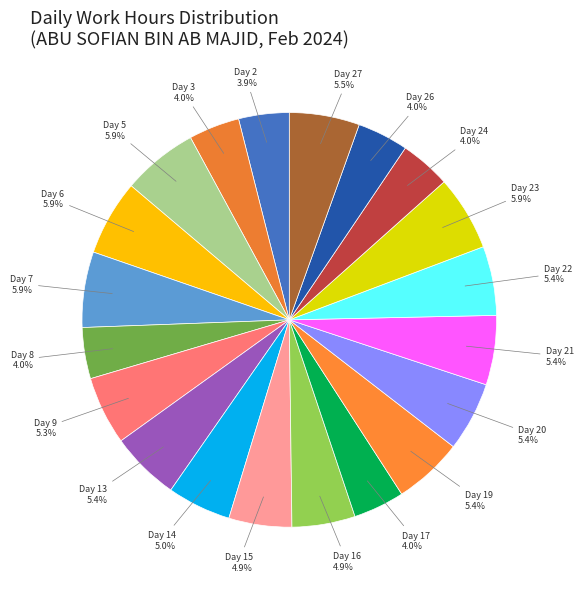

How many segments does this pie chart have?

20